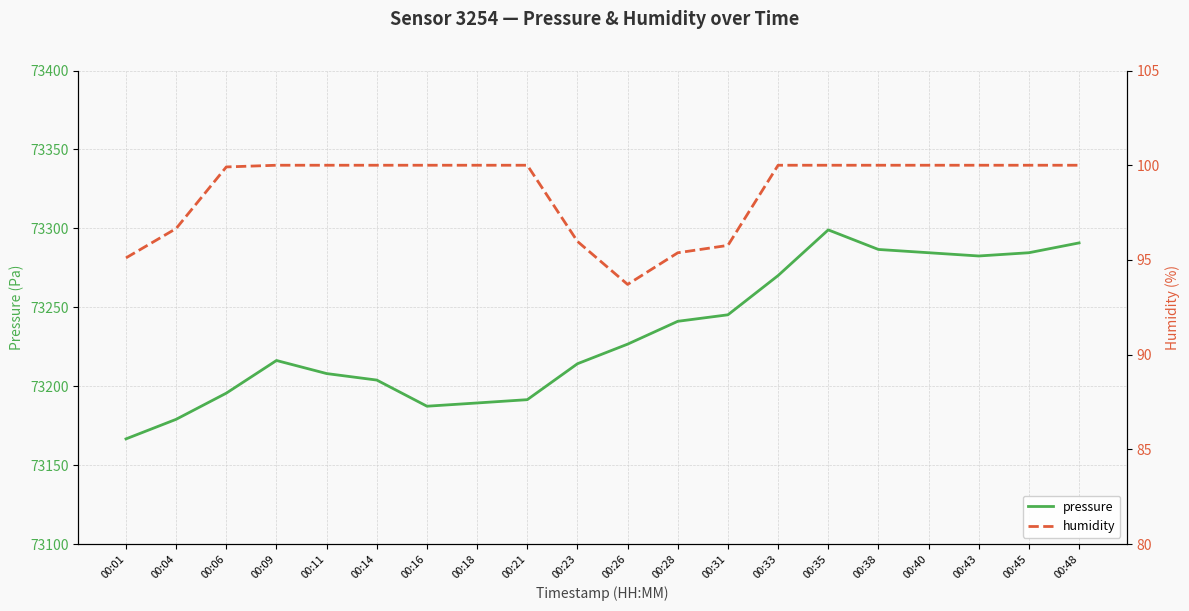

What is the value of the pressure point at the 1st from the left?

73166.7